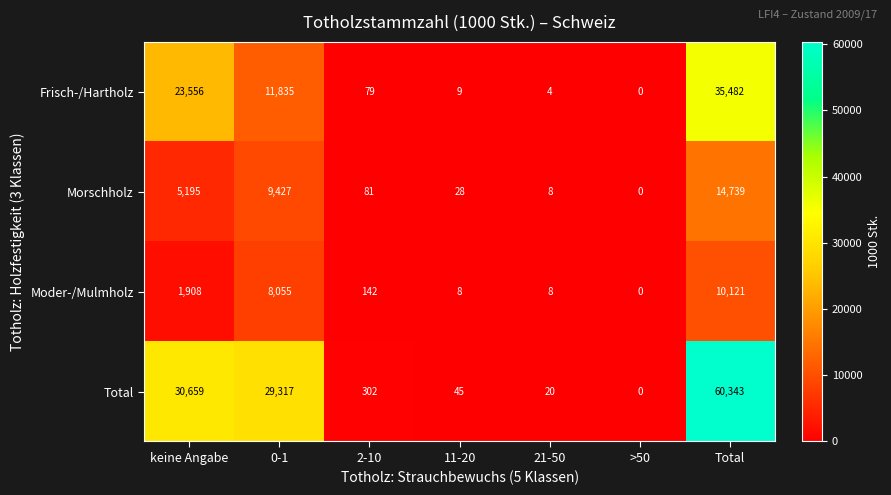

The value of Moder-/Mulmholz at Total is 10121. True or false?

True